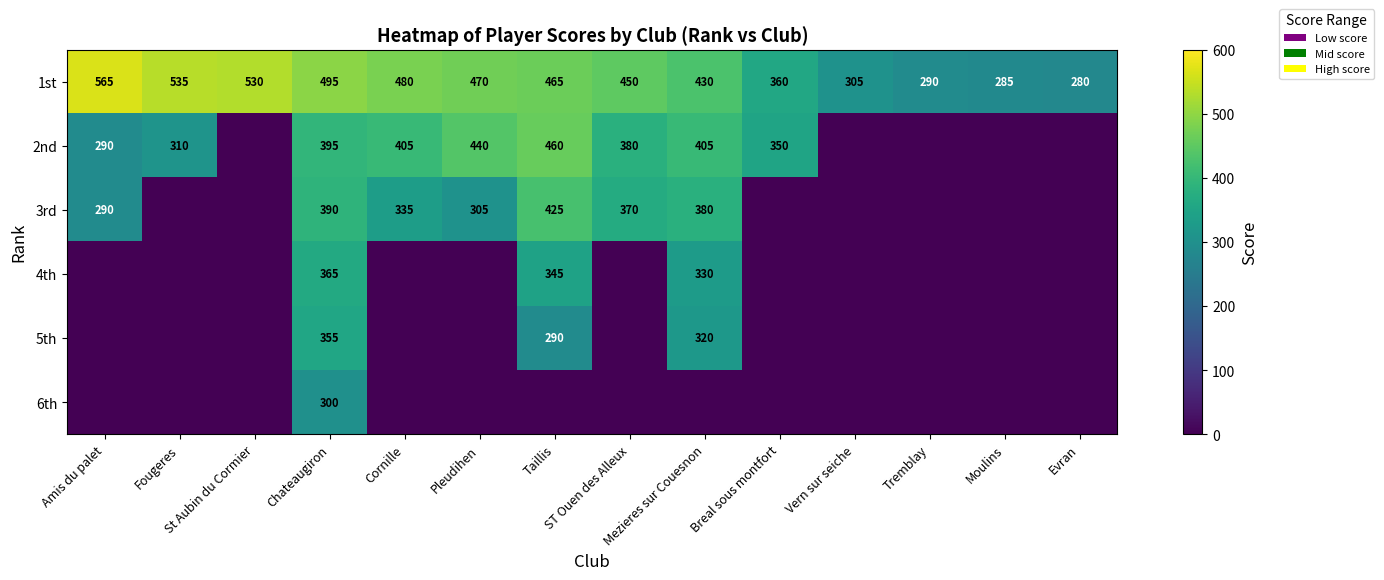

What is the maximum value for 1st?

565